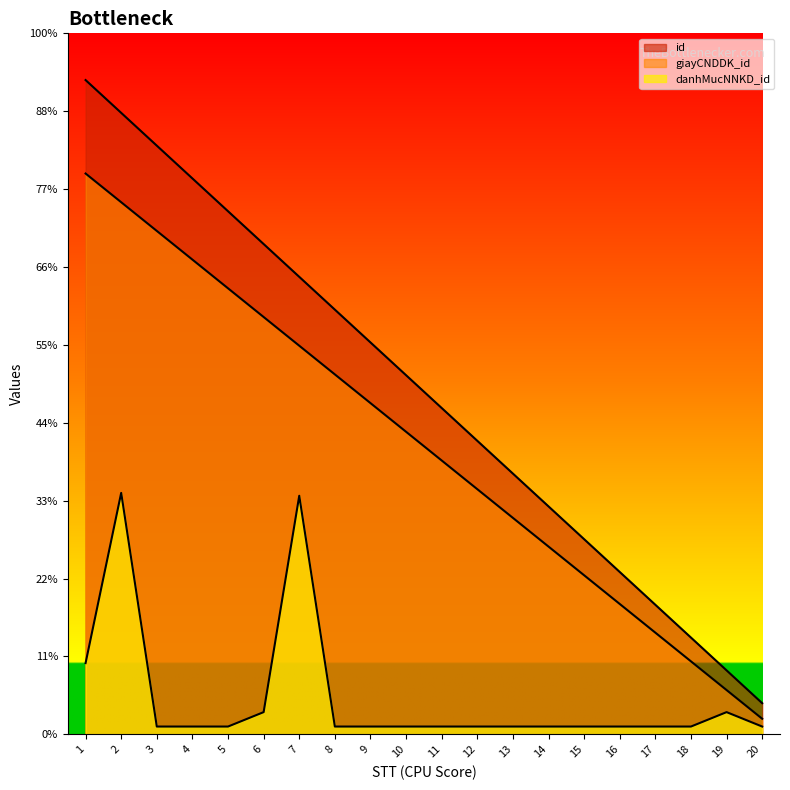

The danhMucNNKD_id series shows 3.2 at 13. True or false?

False